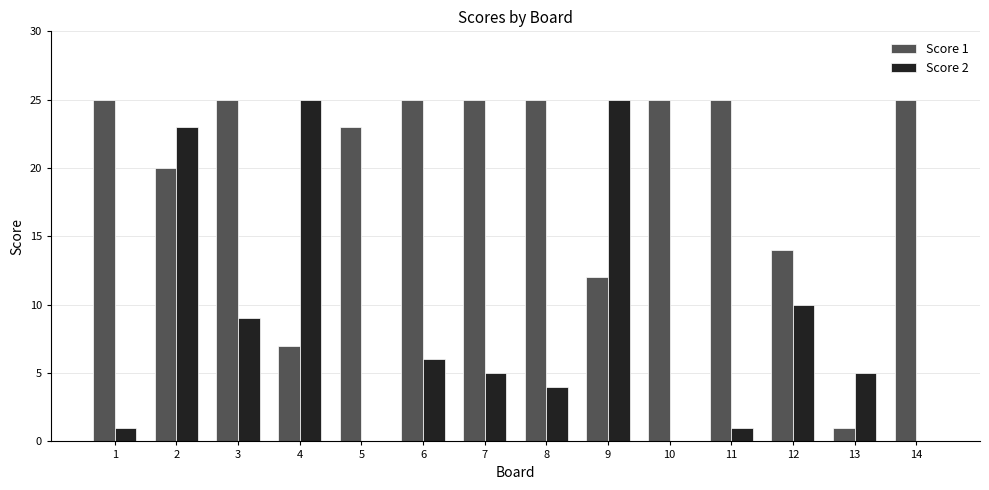

Is the value of Score 2 at 13 greater than the value of Score 1 at 1?

No